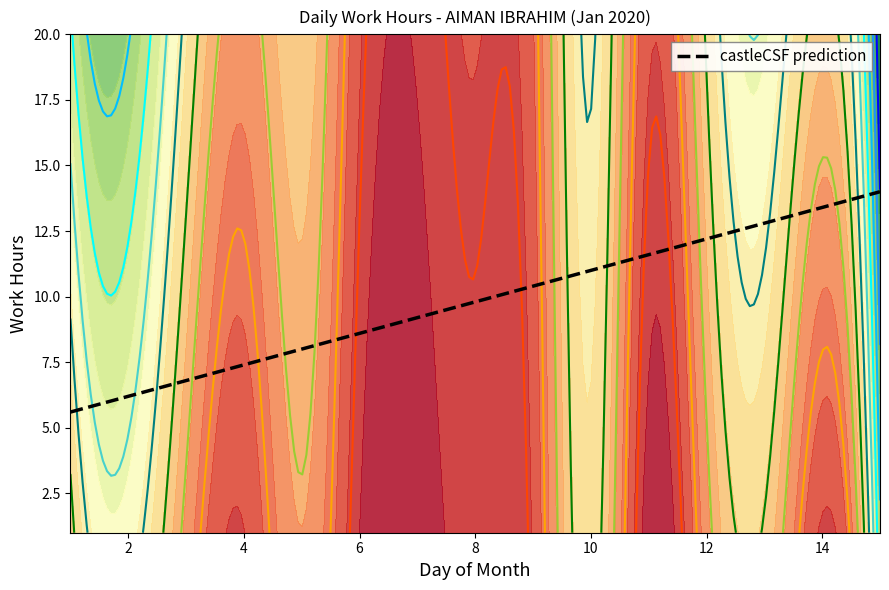

What is the smallest value displayed?

1.6